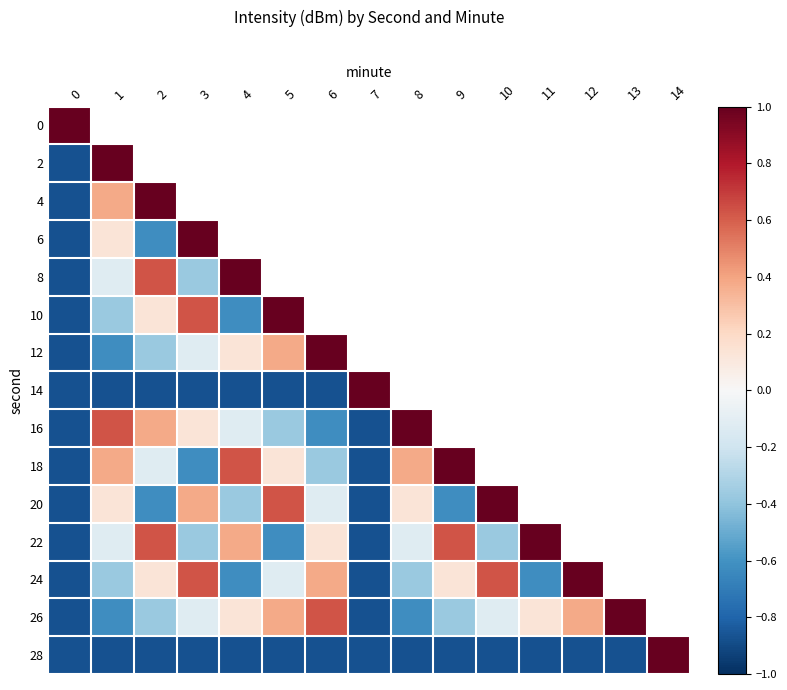

Count the number of categories in the chart.

15